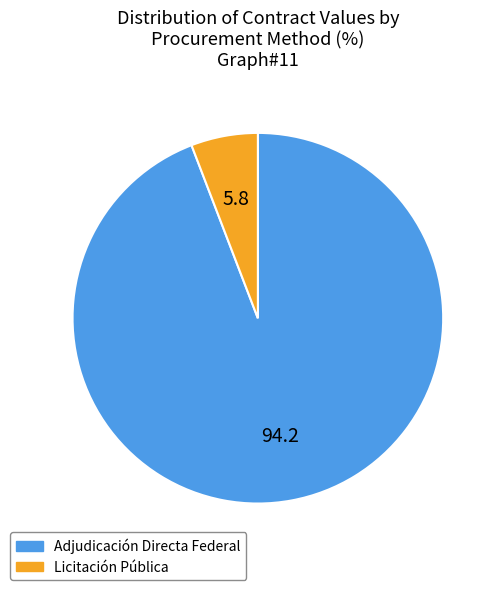

Count the number of slices in the pie.

2